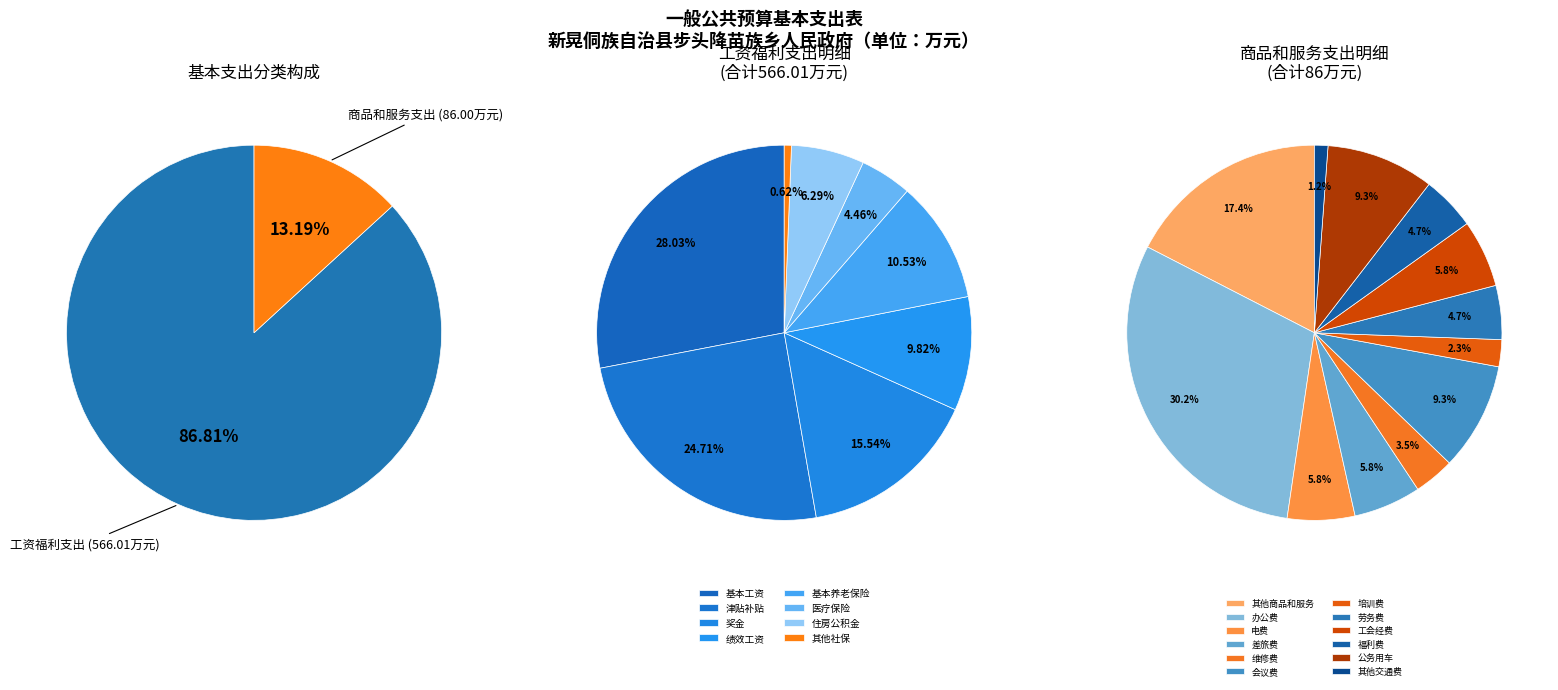

Do 工资福利支出 and 商品和服务支出 together represent more than half of the pie?

Yes